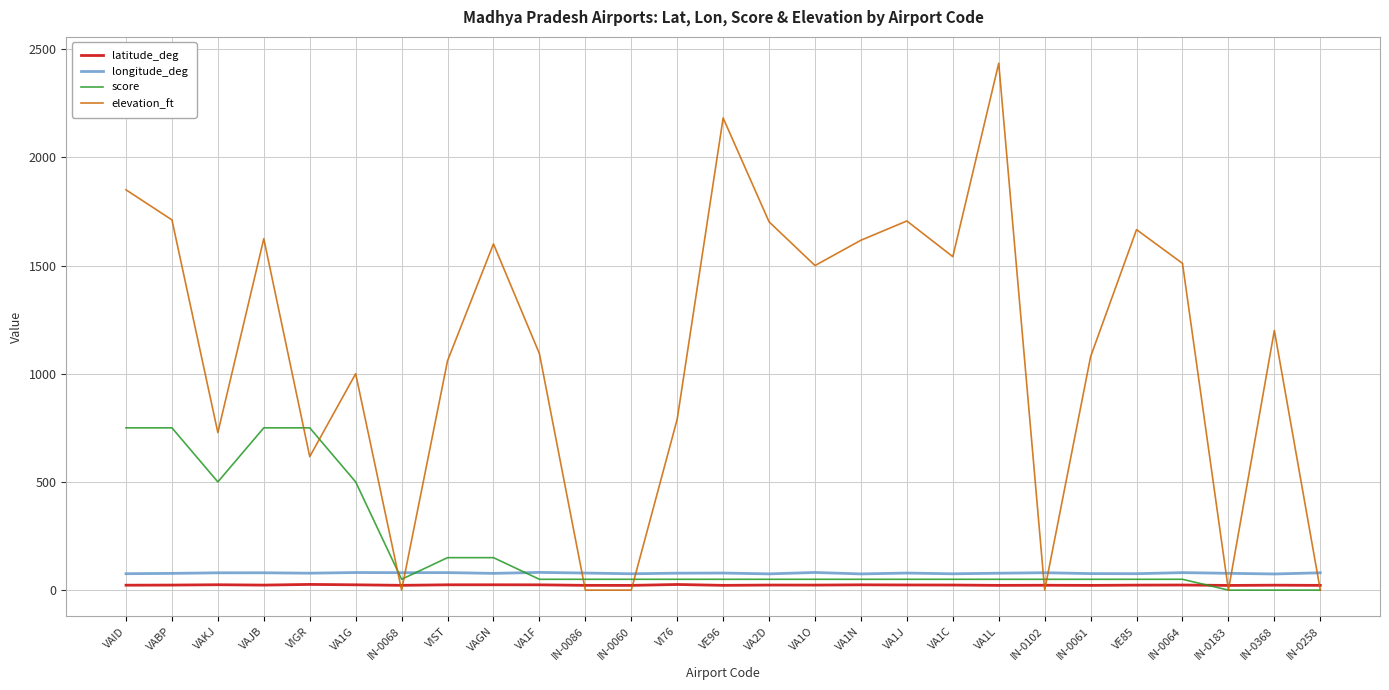

What is the sum of all score values?

5100.0